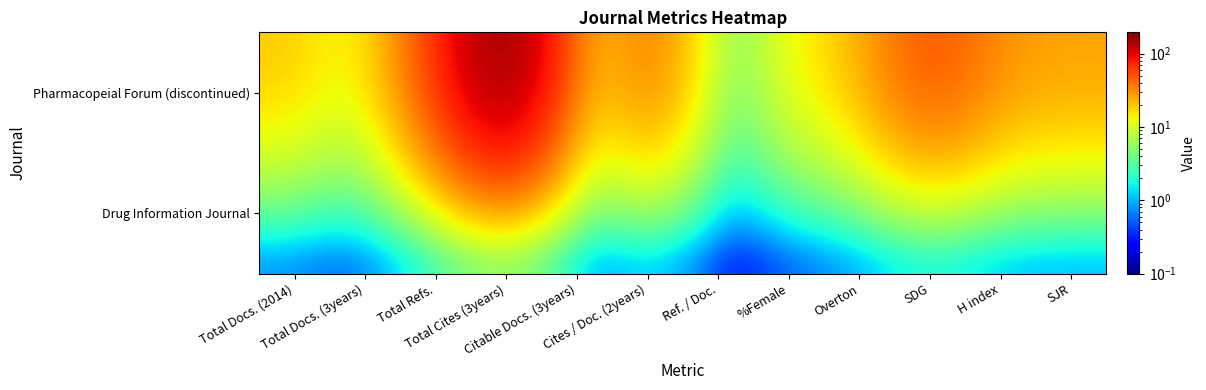

What is the total value across all series at H index?

29.1